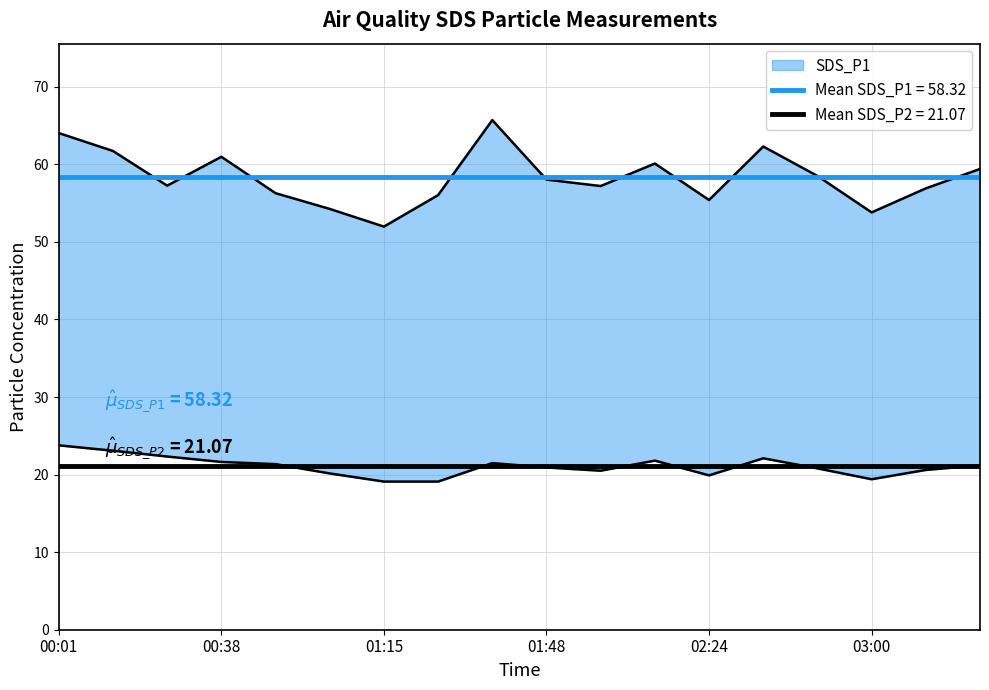

What is the difference between the second highest and second lowest values in the SDS_P1 series?

10.2